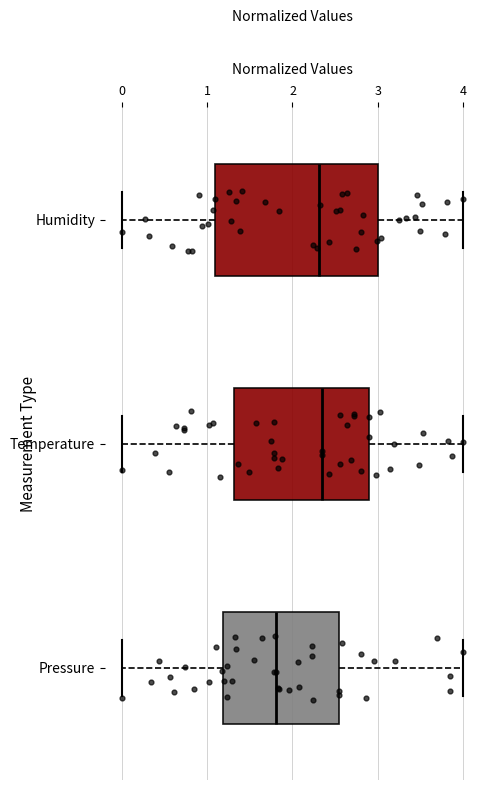

Which box is the widest, from its left edge to its right edge?

Humidity